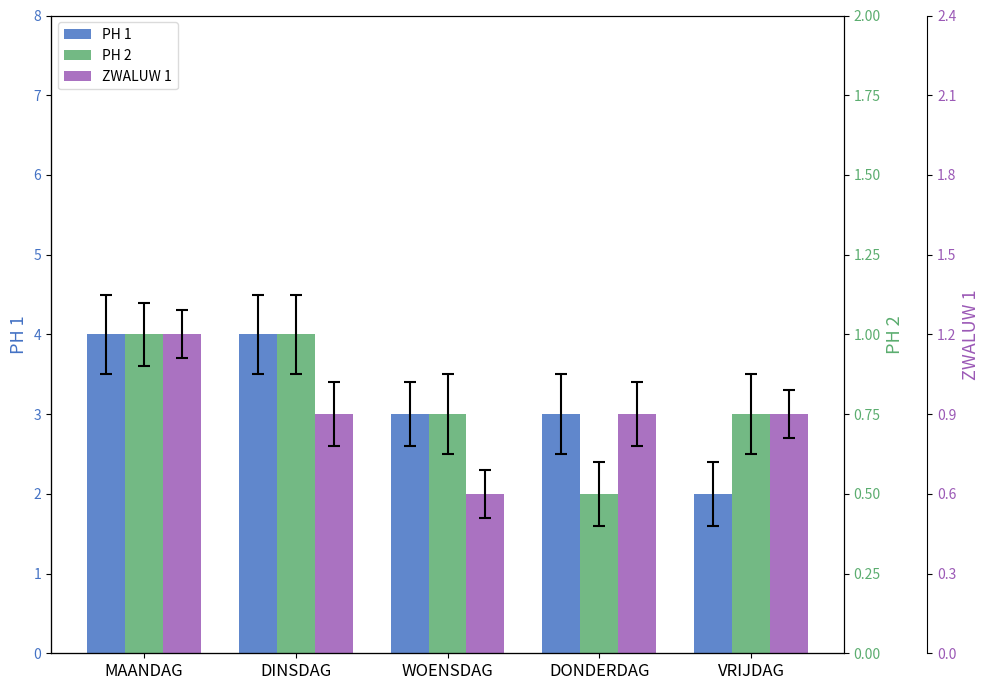

Are the bars grouped side by side (vs. stacked)?

Yes